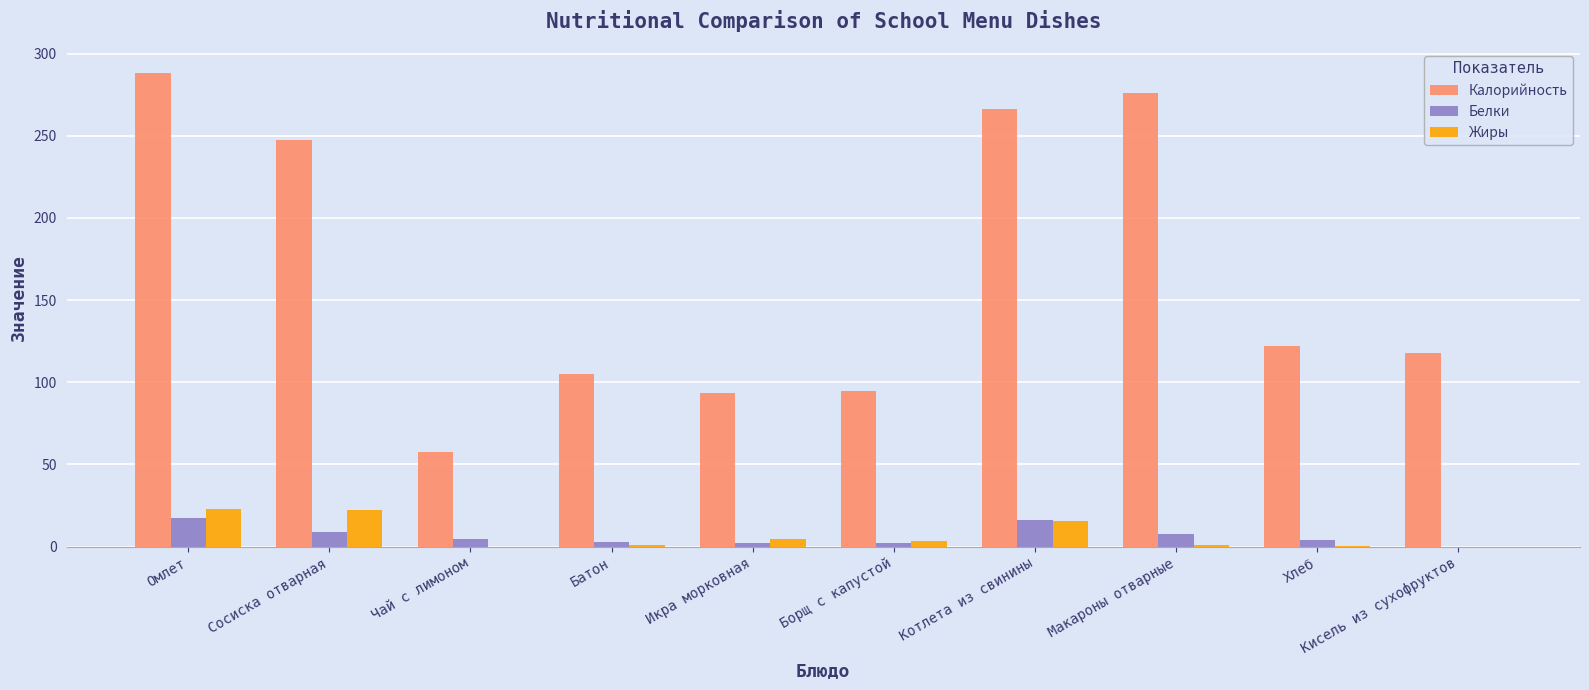

What is the sum of all Калорийность values?

1669.0